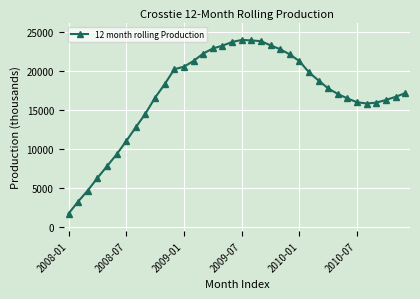

What is the value of the 21st point from the left?

23863.4